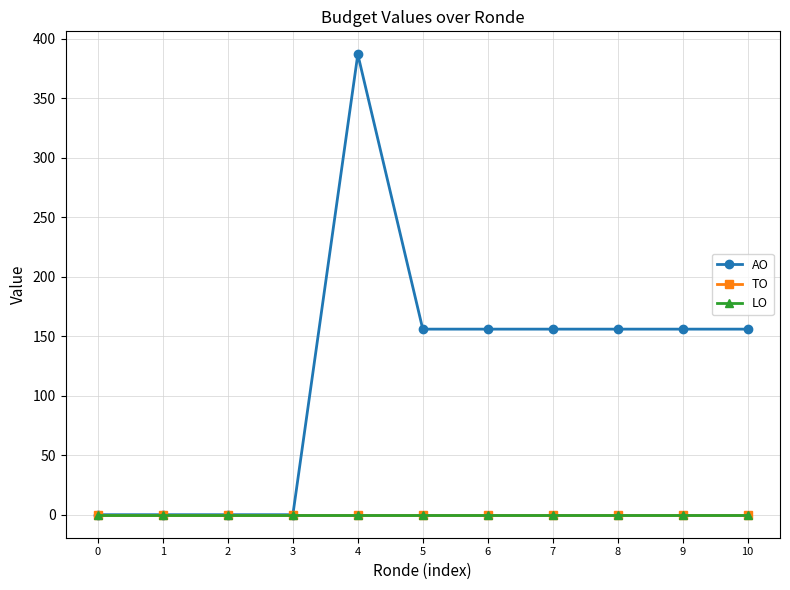

True or false: TO and AO intersect in this chart.

False